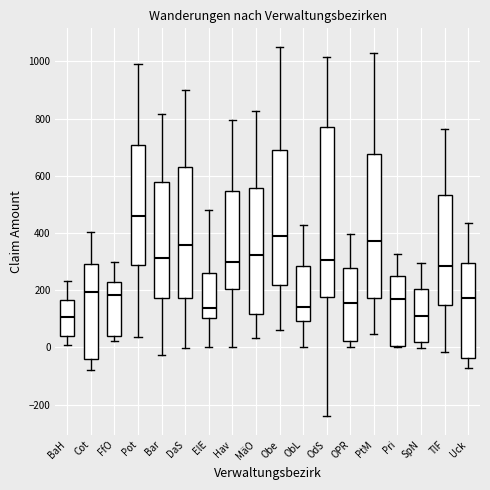

Comparing the boxes themselves (not the whiskers), which one is the tallest?

OdS